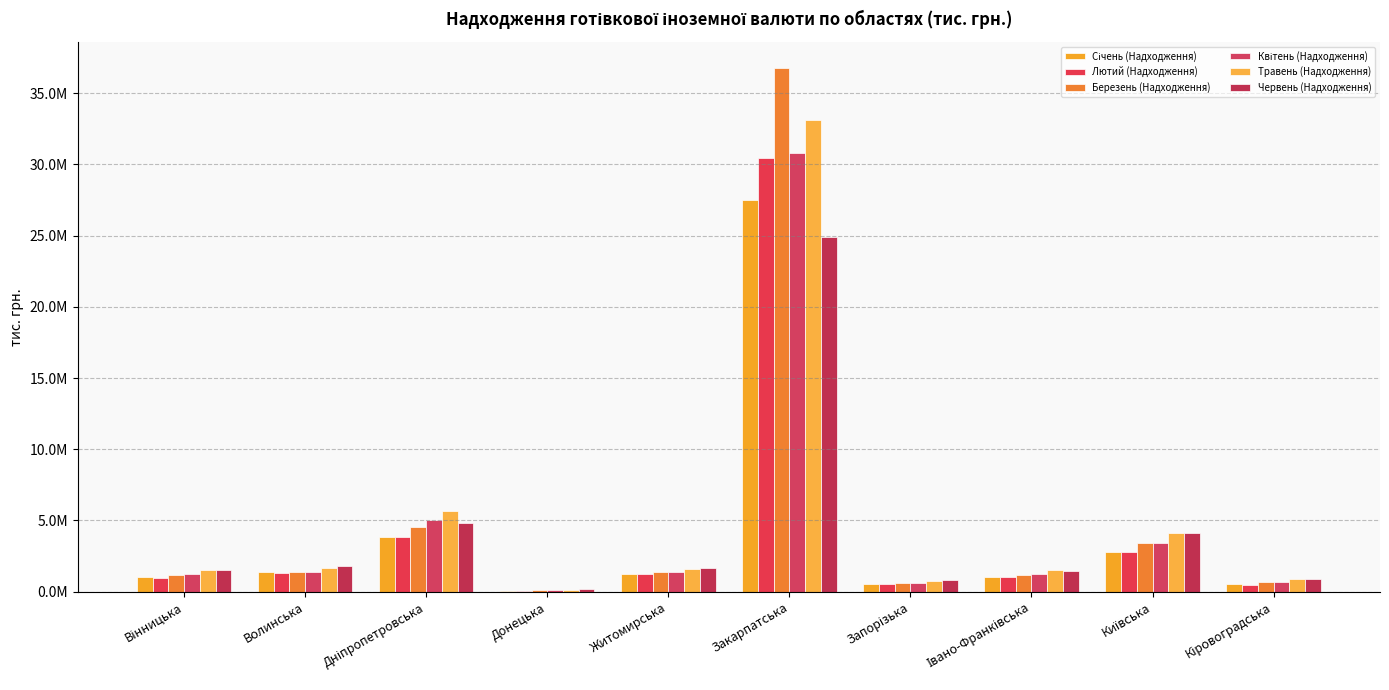

What is the greatest value displayed?

36760215.2